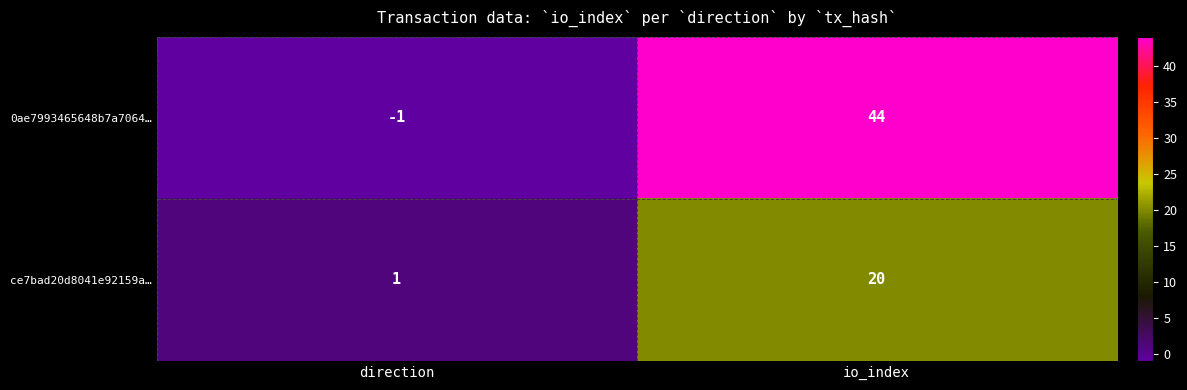

Rank the series by their maximum value, from highest to lowest.

0ae7993465648b7a7064…, ce7bad20d8041e92159a…